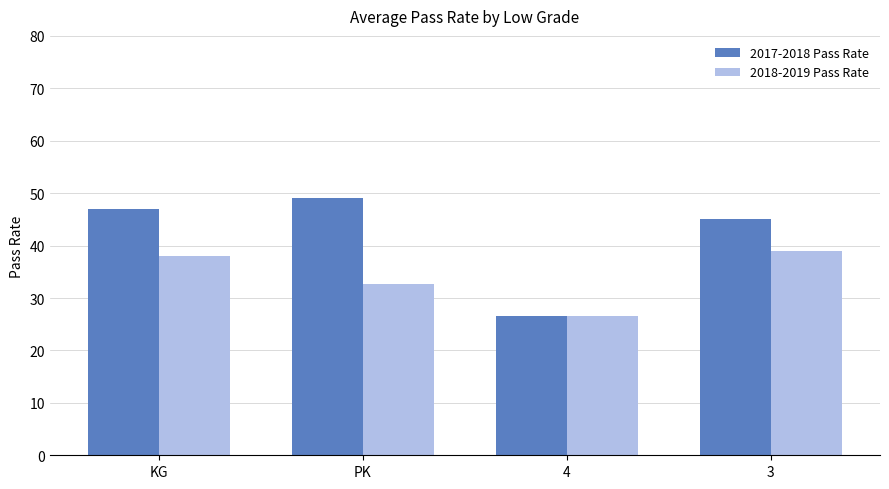

What is the maximum value shown in the chart?

49.1